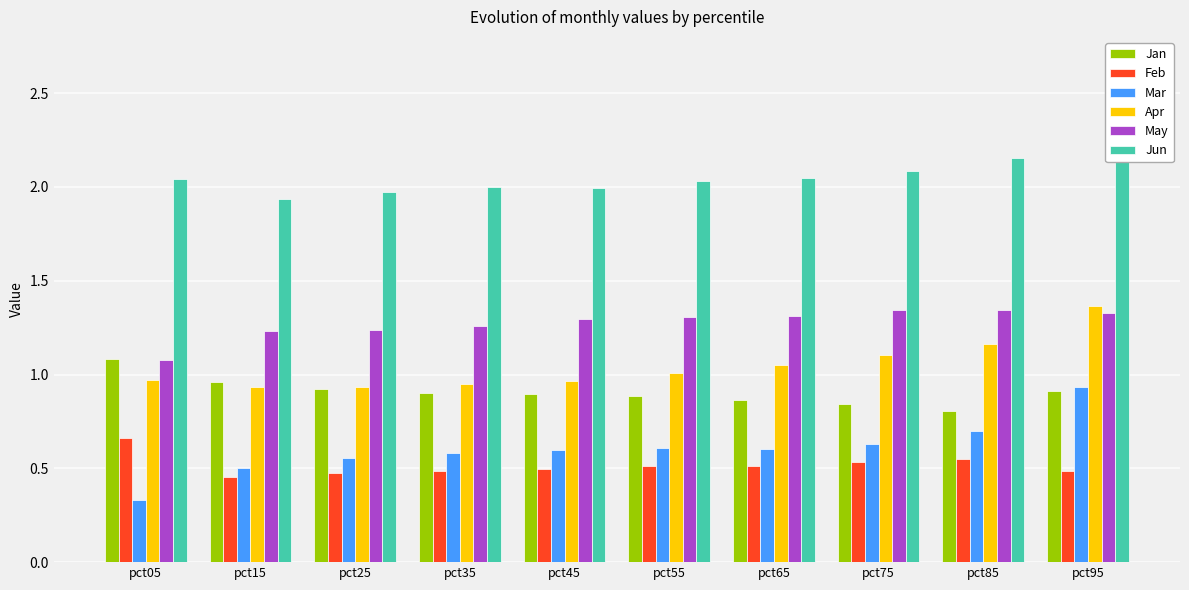

Which series has the largest range (max minus min)?

Mar